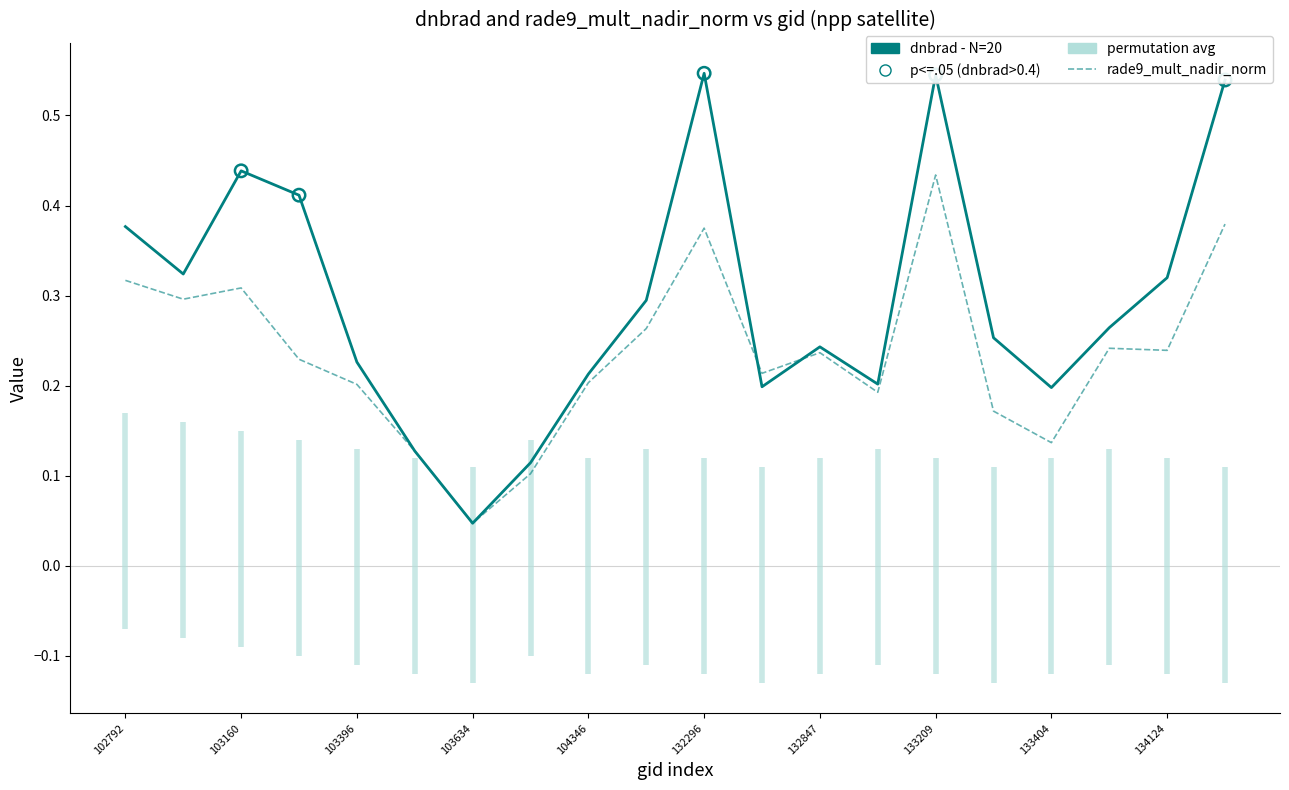

At how many categories does at least one series exceed 0?

20